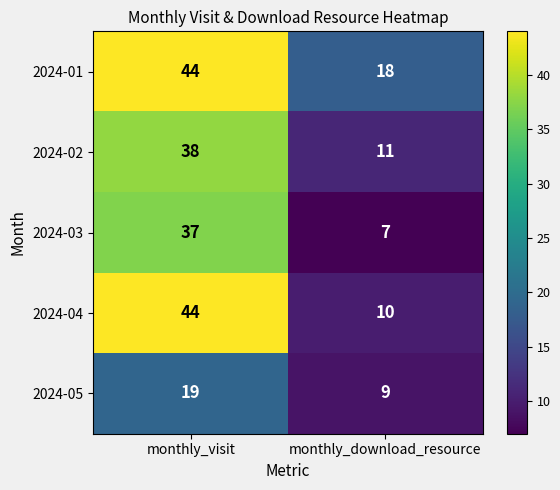

What is the sum of all 2024-04 values?

54